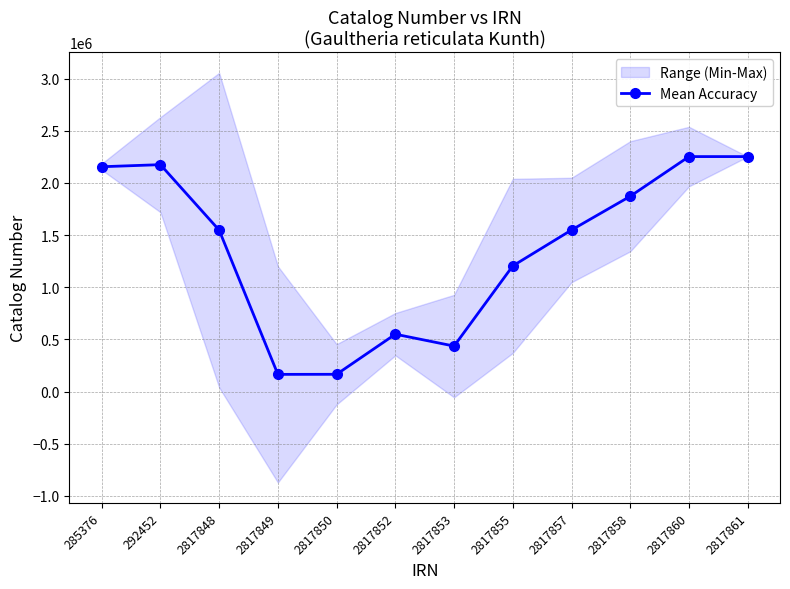

Reading left to right, extract all data points from this chart.

2155501	2175487	1547769	165504	166186	550560	436622	1205240	1549195	1872573	2252814	2252825